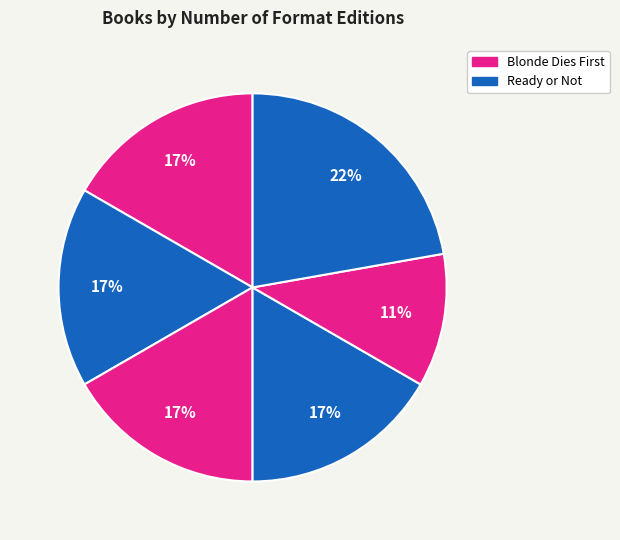

Count the number of slices in the pie.

6